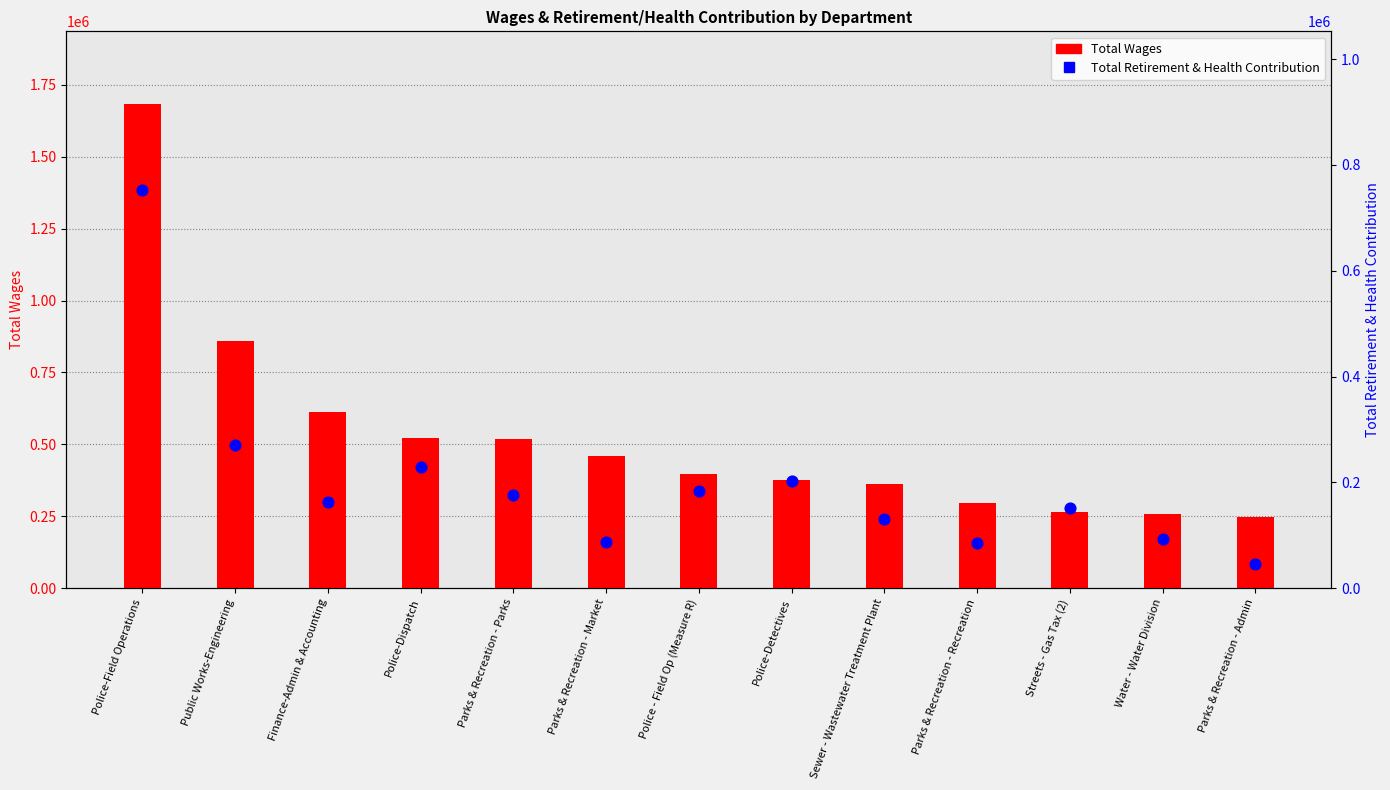

Which series has the largest Y range (max minus min)?

Total Wages